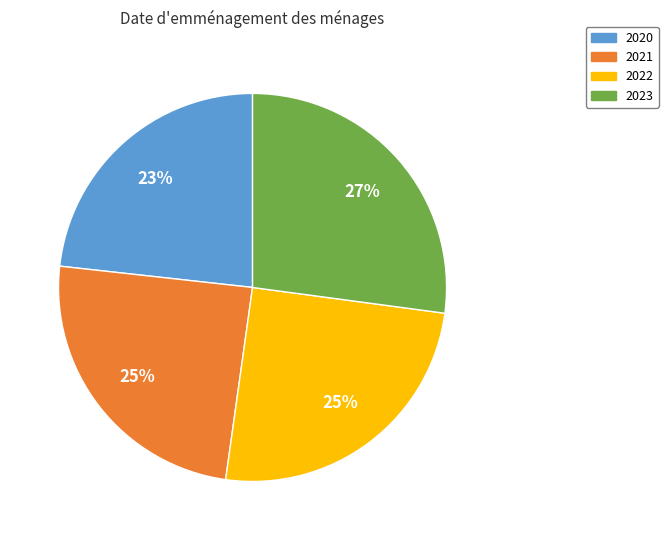

Combined, do 2022 and 2020 account for over 50%?

No